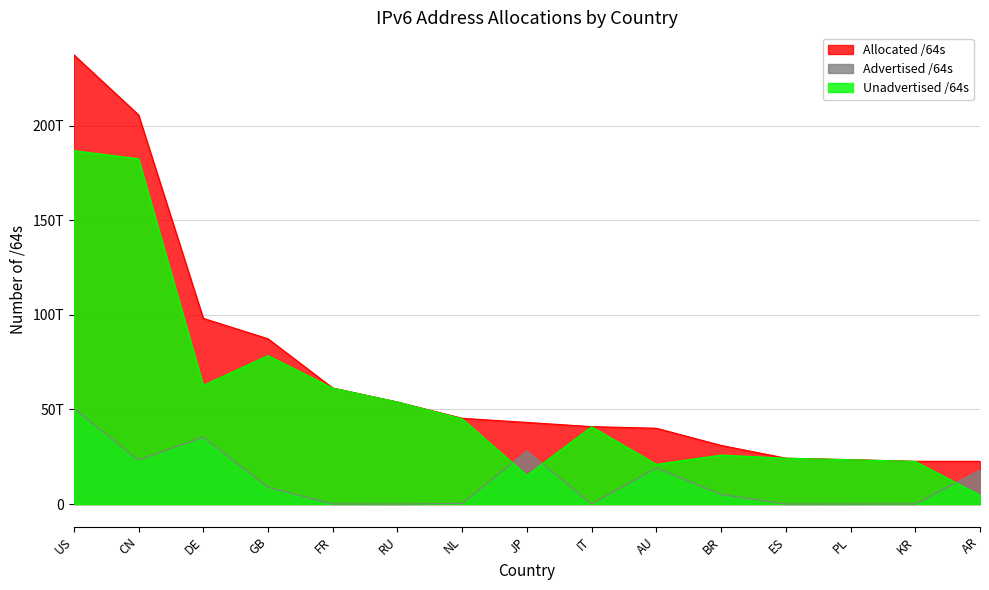

What is the difference between the Advertised /64s values at ES and FR?

60129738752